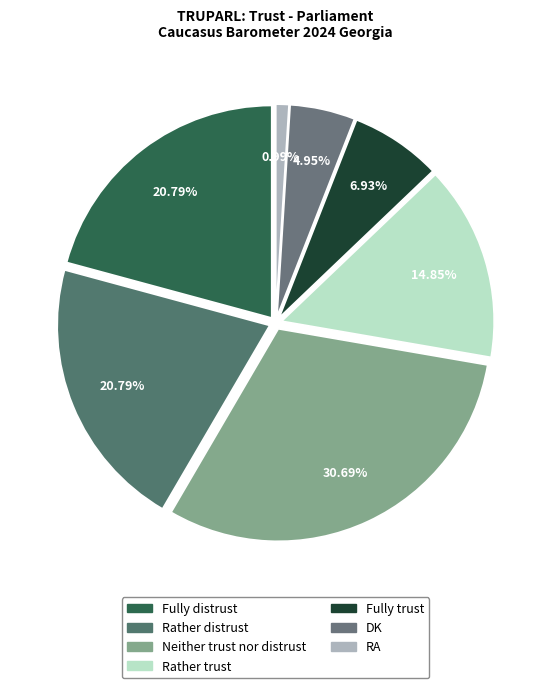

The Fully trust slice represents 1% of the pie. True or false?

False